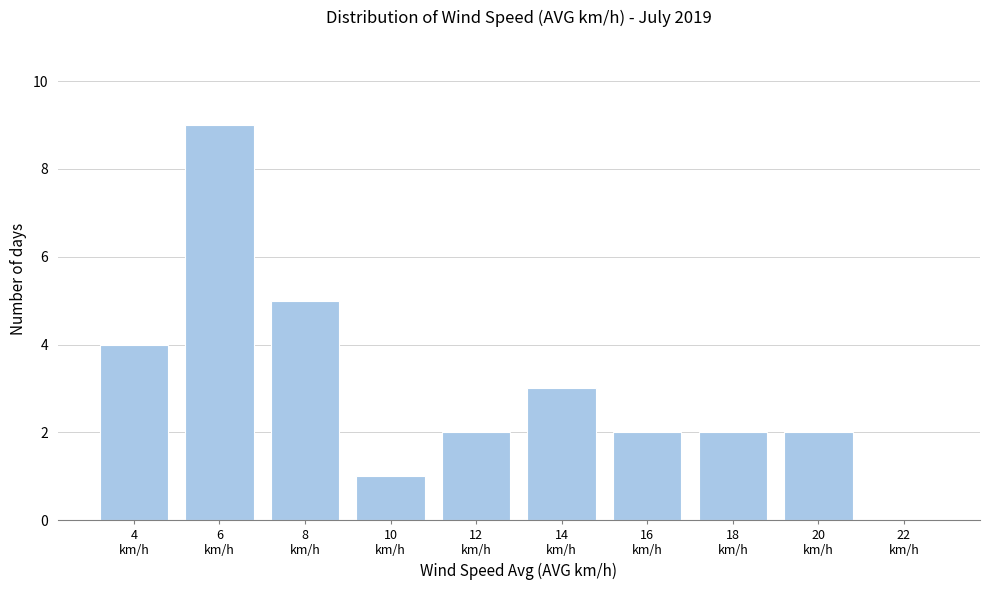

What is the sum of all values?

30